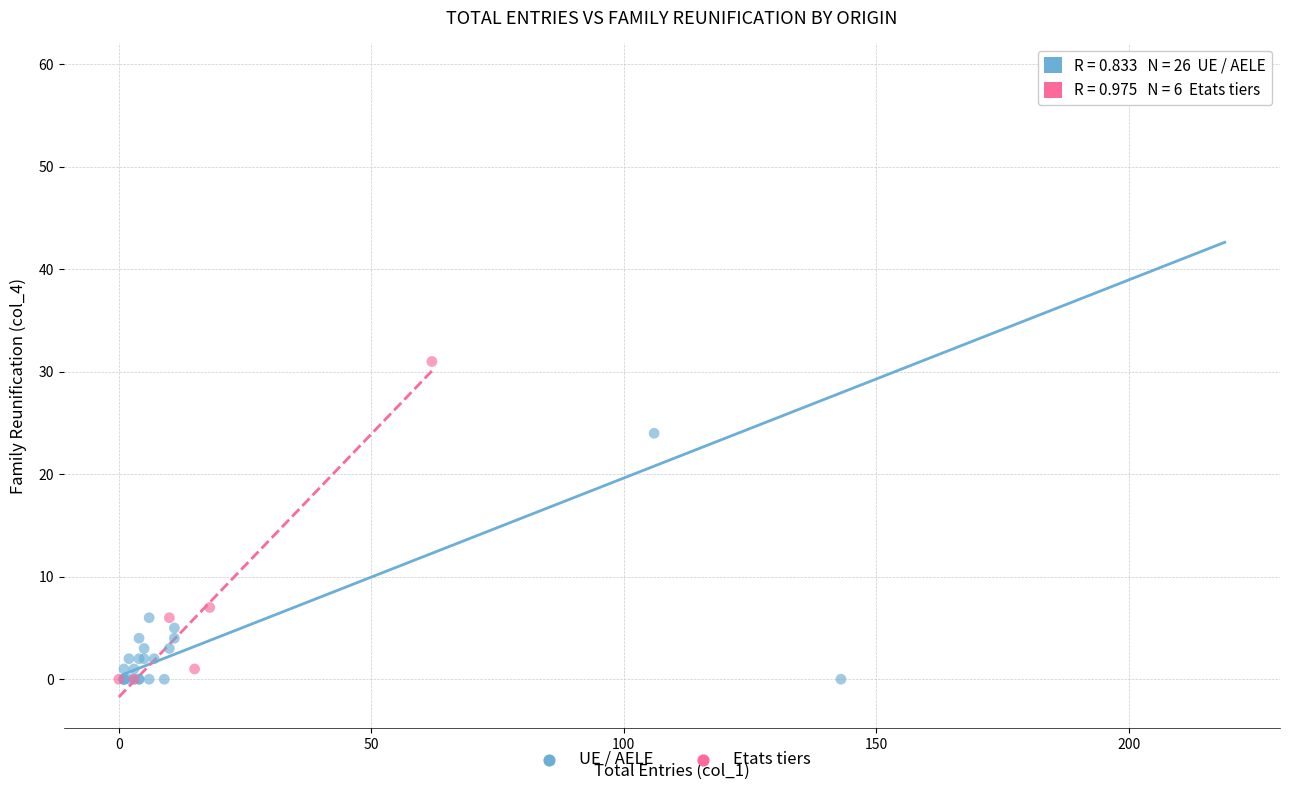

What are all the series names shown in the legend?

UE / AELE, Etats tiers